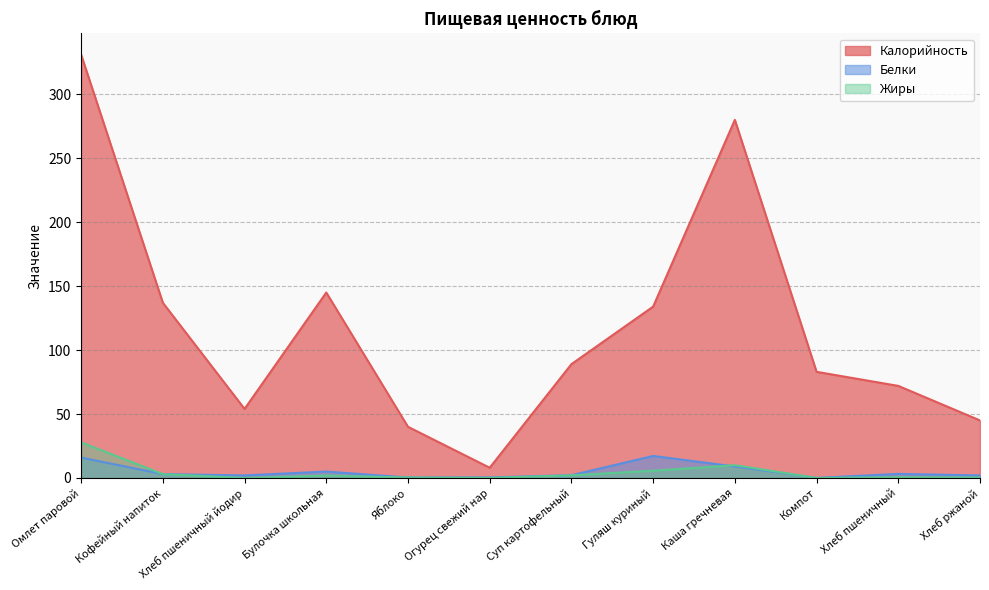

Between Омлет паровой and Хлеб пшеничный, which series saw the biggest shift?

Калорийность